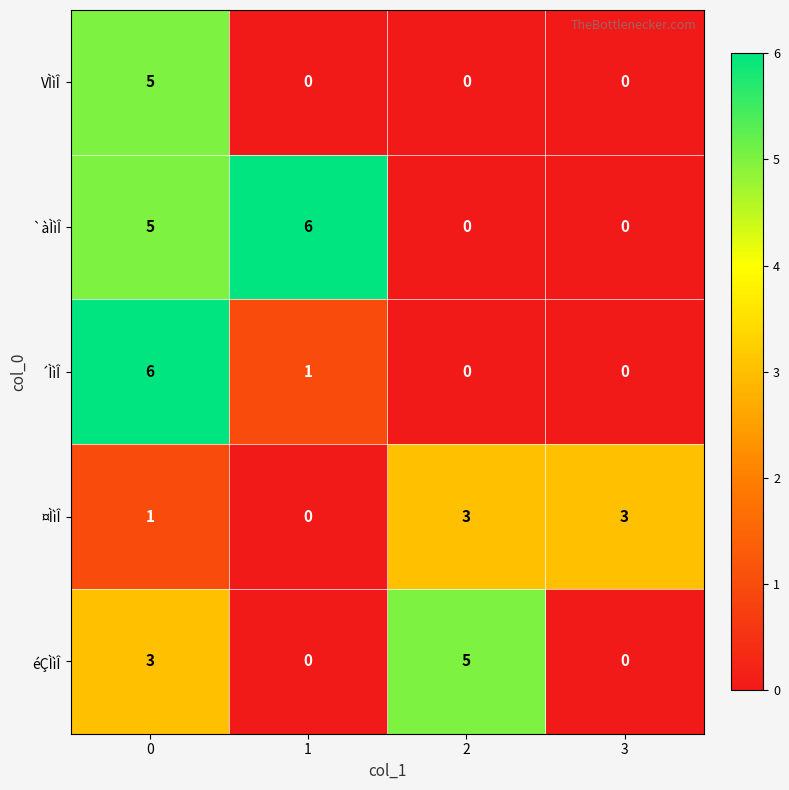

Which series has the largest total across all categories?

`àÌìÎ